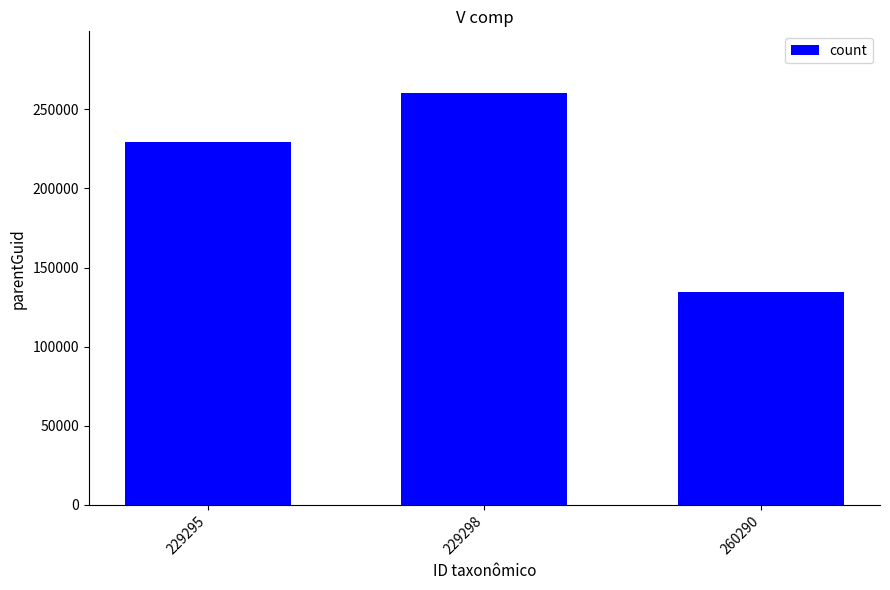

The chart shows a value of 381169 at 229298. True or false?

False